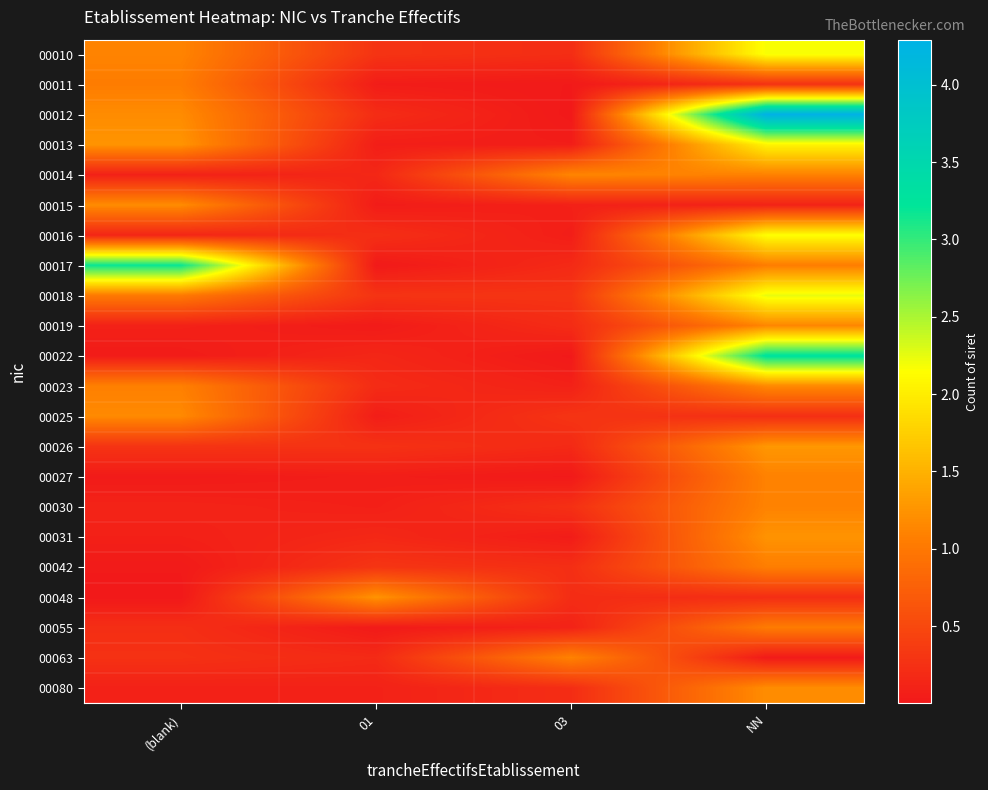

Reading left to right, list all the values displayed in this chart.

00010: (blank)=1.1	01=0.3	03=0.2	NN=2.2
00011: (blank)=1.0	01=0.0	03=0.0	NN=0.3
00012: (blank)=1.2	01=0.2	03=0.0	NN=4.3
00013: (blank)=1.2	01=0.1	03=0.1	NN=2.1
00014: (blank)=0.1	01=0.2	03=1.1	NN=1.1
00015: (blank)=1.2	01=0.0	03=0.1	NN=0.1
00016: (blank)=0.1	01=0.2	03=0.1	NN=2.2
00017: (blank)=3.2	01=0.0	03=0.2	NN=1.1
00018: (blank)=1.0	01=0.3	03=0.3	NN=2.2
00019: (blank)=0.1	01=0.0	03=0.2	NN=1.1
00022: (blank)=0.0	01=0.1	03=0.0	NN=3.3
00023: (blank)=1.1	01=0.2	03=0.1	NN=1.2
00025: (blank)=1.2	01=0.1	03=0.3	NN=0.2
00026: (blank)=0.3	01=0.3	03=0.2	NN=1.3
00027: (blank)=0.0	01=0.1	03=0.0	NN=1.1
00030: (blank)=0.1	01=0.1	03=0.2	NN=1.1
00031: (blank)=0.1	01=0.2	03=0.0	NN=1.2
00042: (blank)=0.0	01=0.3	03=0.2	NN=1.1
00048: (blank)=0.0	01=1.2	03=0.2	NN=0.2
00055: (blank)=0.2	01=0.0	03=0.1	NN=1.0
00063: (blank)=0.3	01=0.2	03=1.1	NN=0.0
00080: (blank)=0.1	01=0.1	03=0.2	NN=1.2